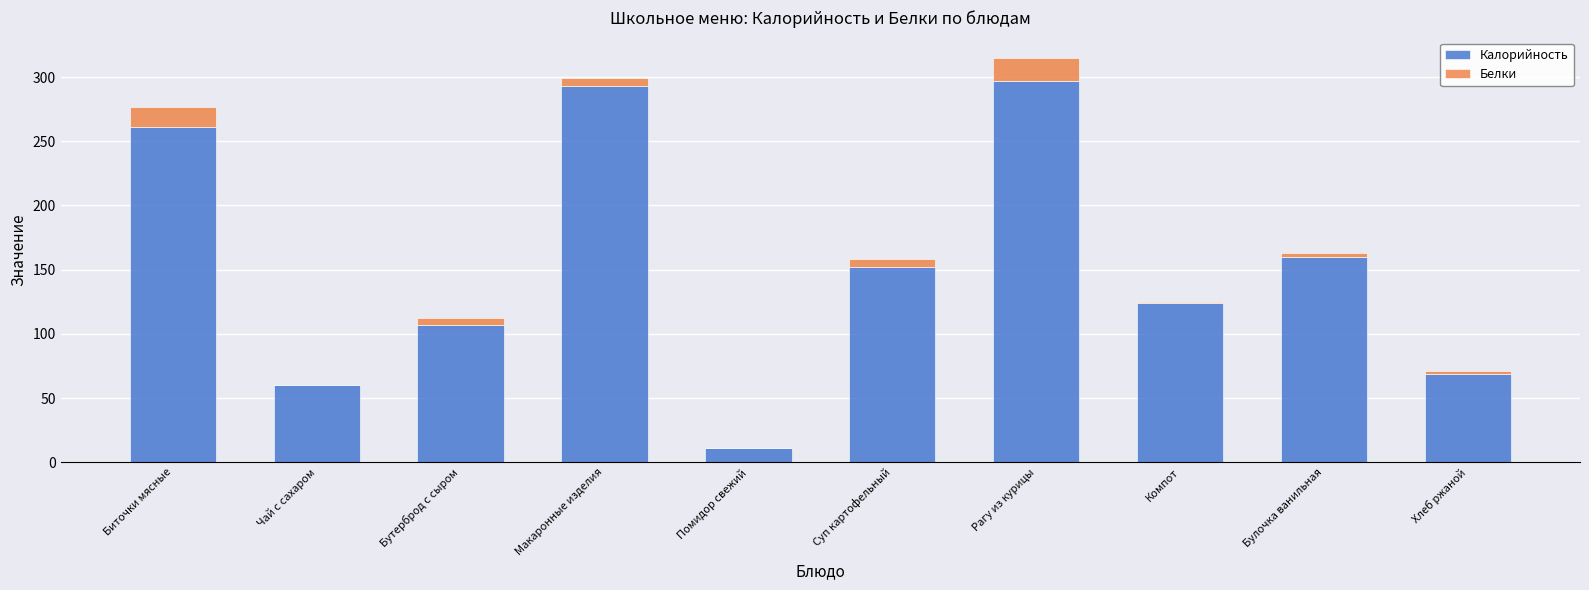

What value does the Калорийность series have at Рагу из курицы, to the nearest 50?

300